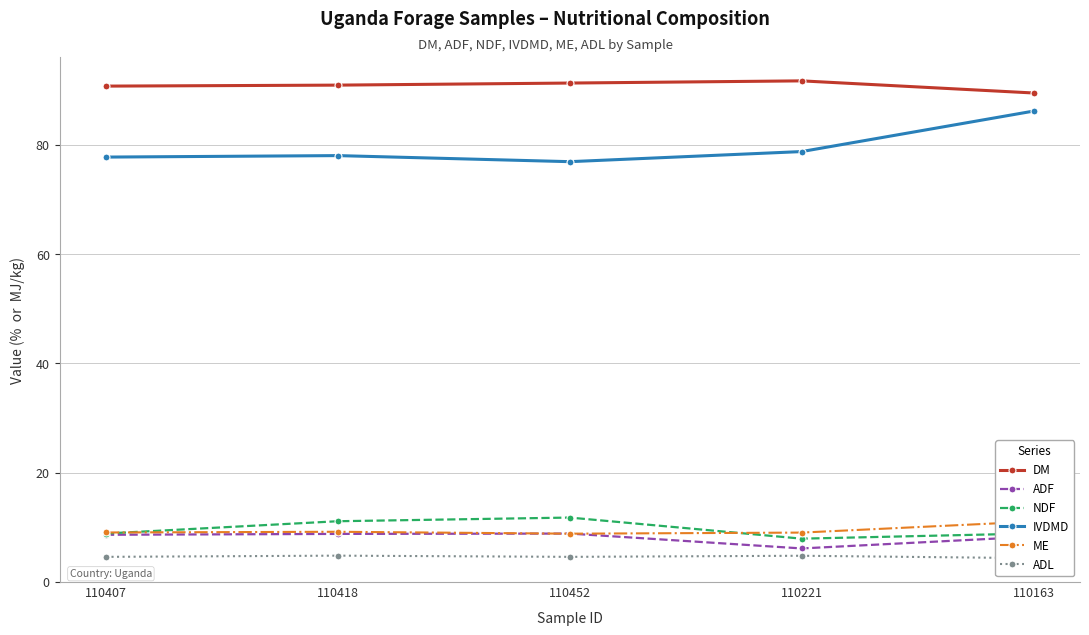

At which label does NDF first exceed 8?

110407